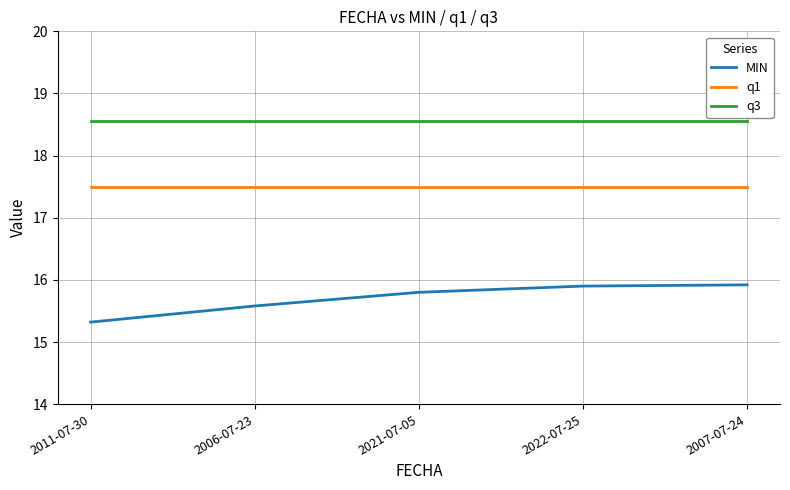

True or false: MIN and q1 intersect in this chart.

False